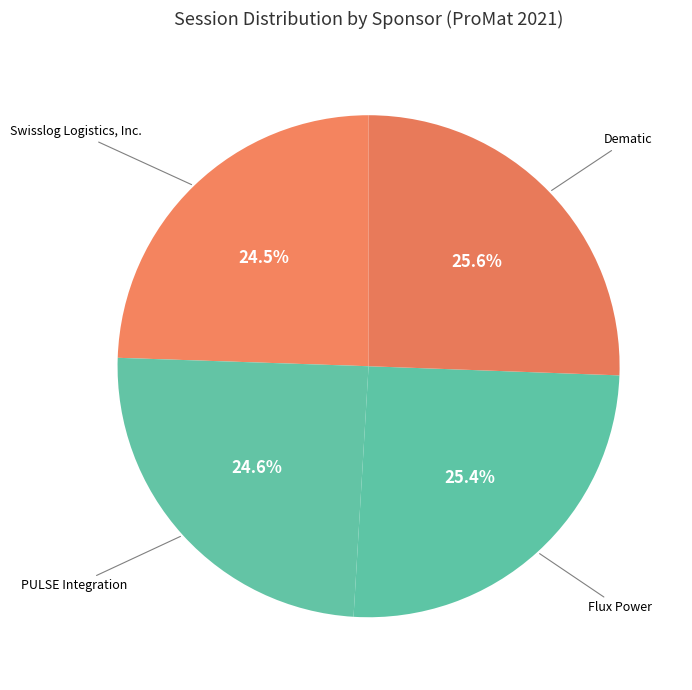

How many slices are in this pie chart?

4